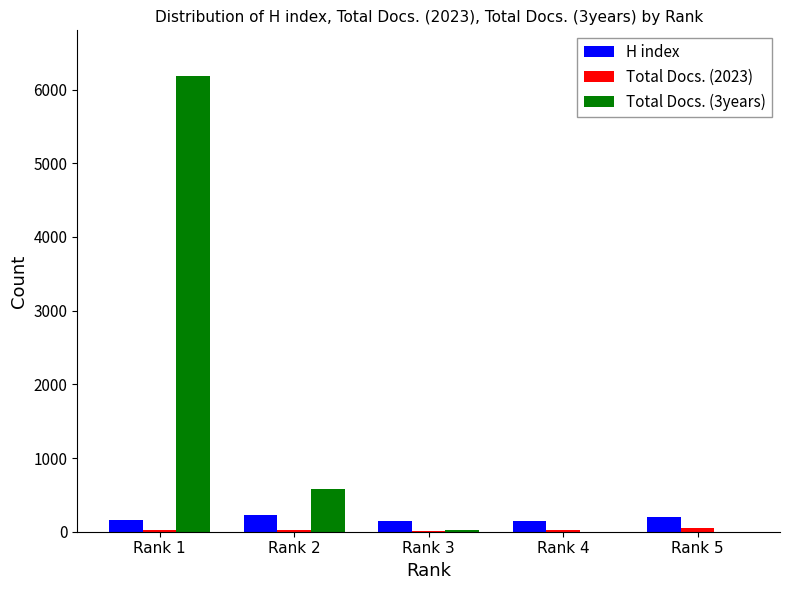

How many series are shown in this chart?

3